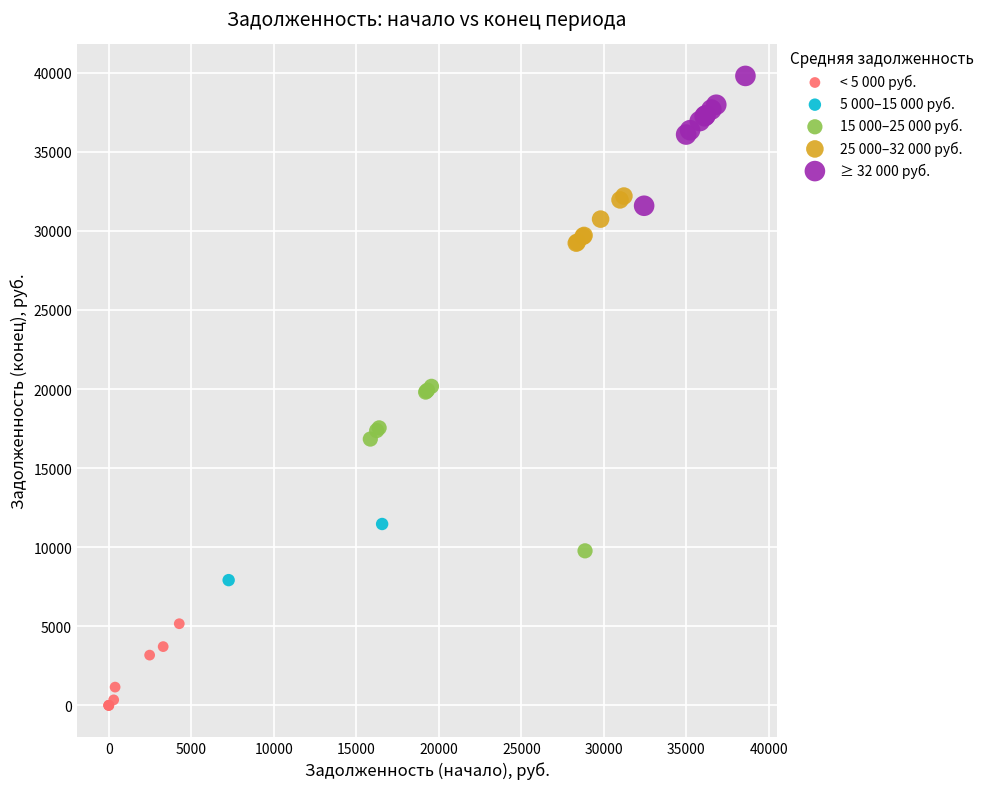

Which series contains the highest Y value?

≥ 32 000 руб.